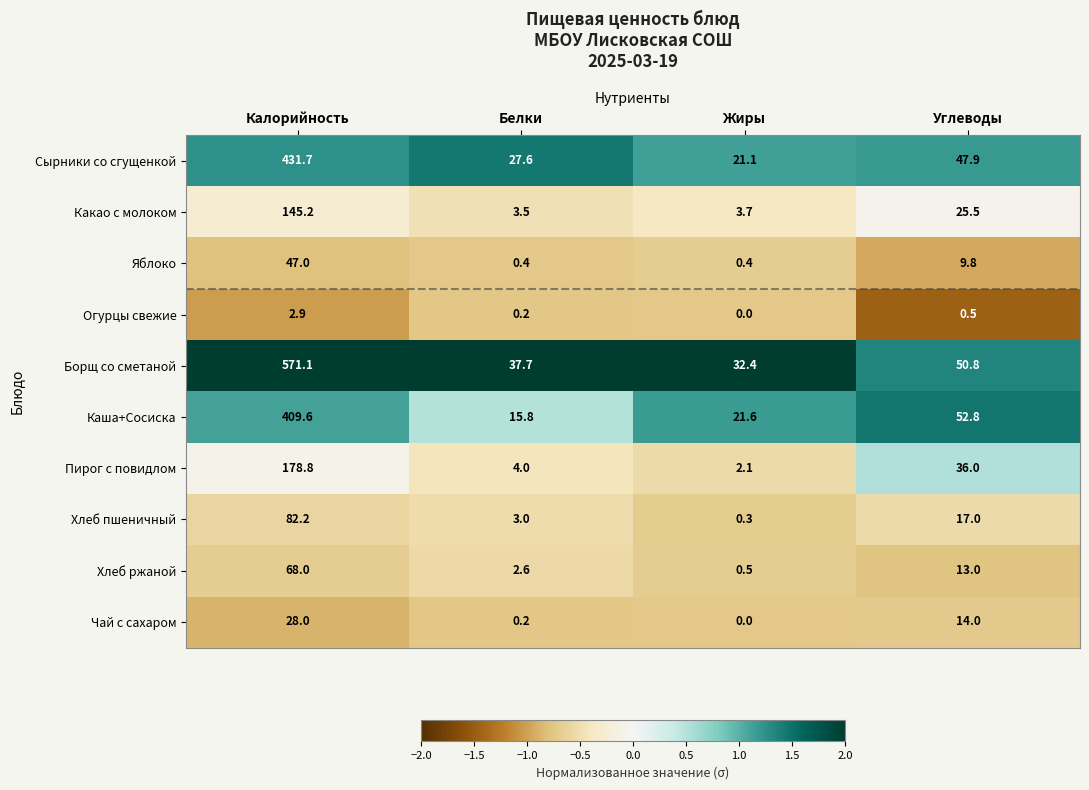

The Борщ со сметаной series shows 15.4 at Белки. True or false?

False